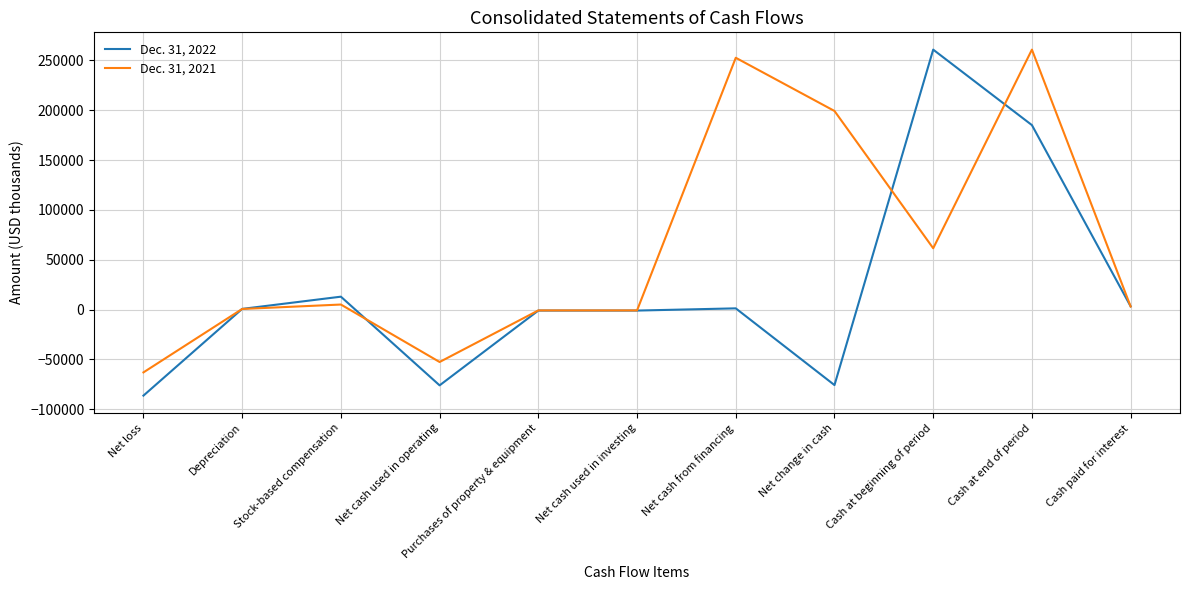

At which label does Dec. 31, 2021 reach its minimum?

Net loss